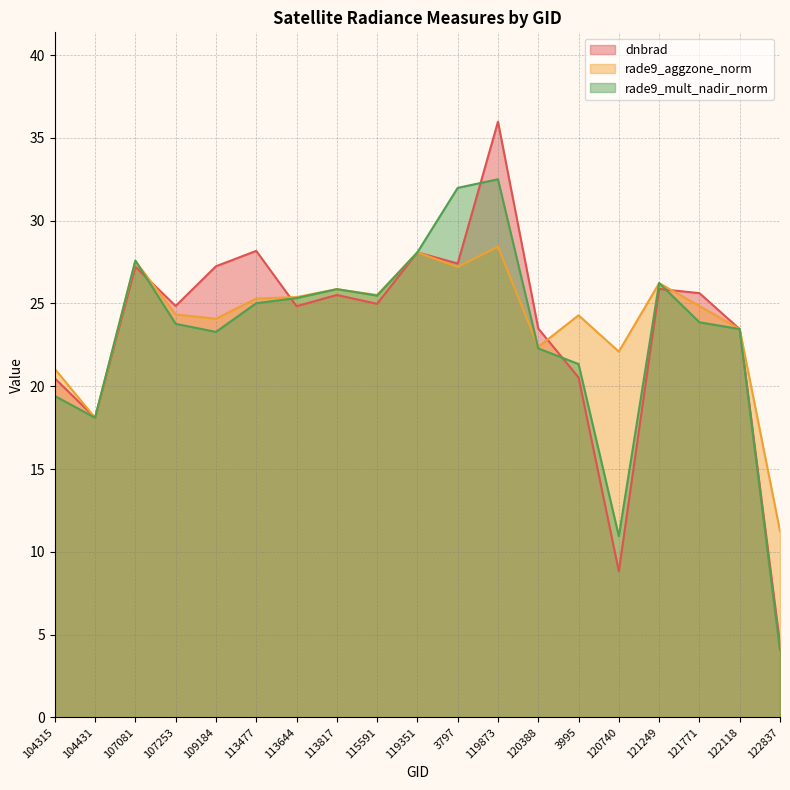

The value of rade9_mult_nadir_norm at 104315 is 19.4. True or false?

True